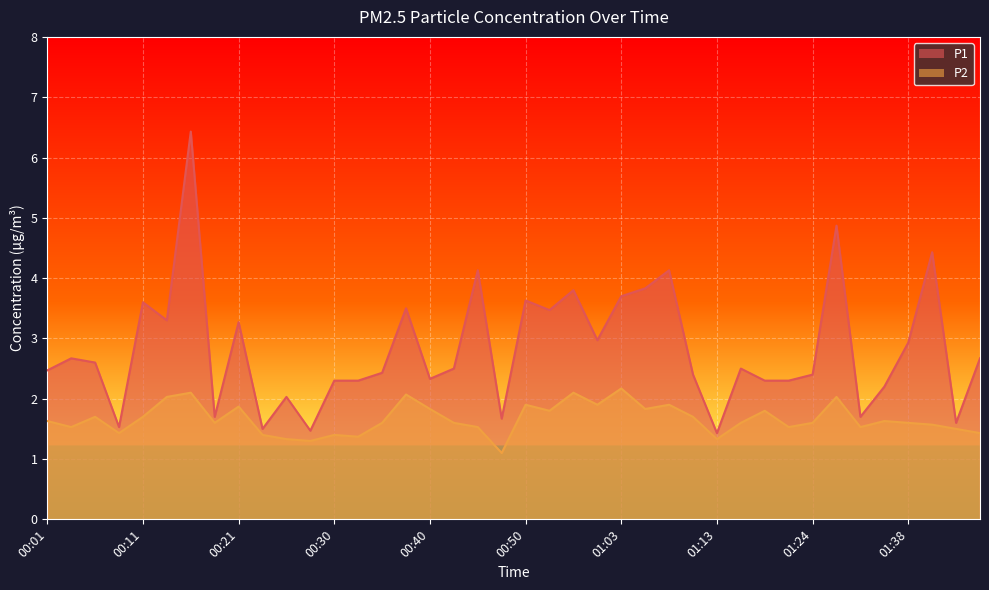

List the series in order of their overall mean, highest first.

P1, P2